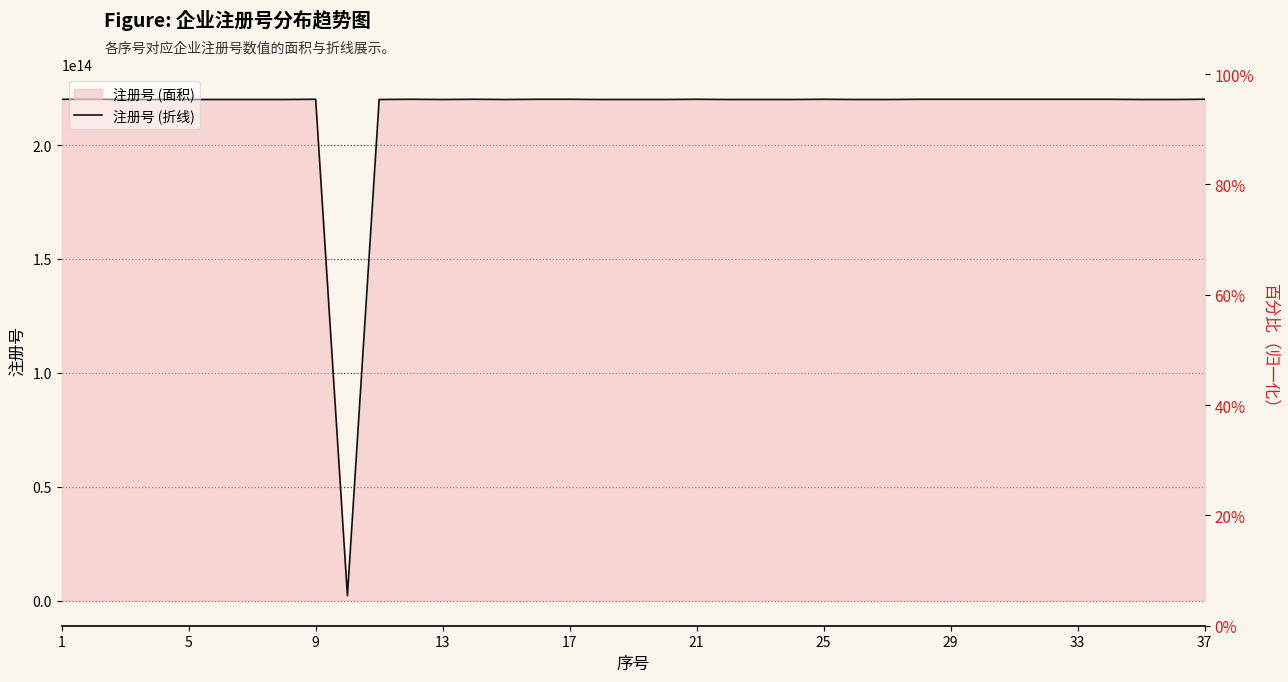

Approximately how many times larger is the value at 32 compared to 5?

1.0